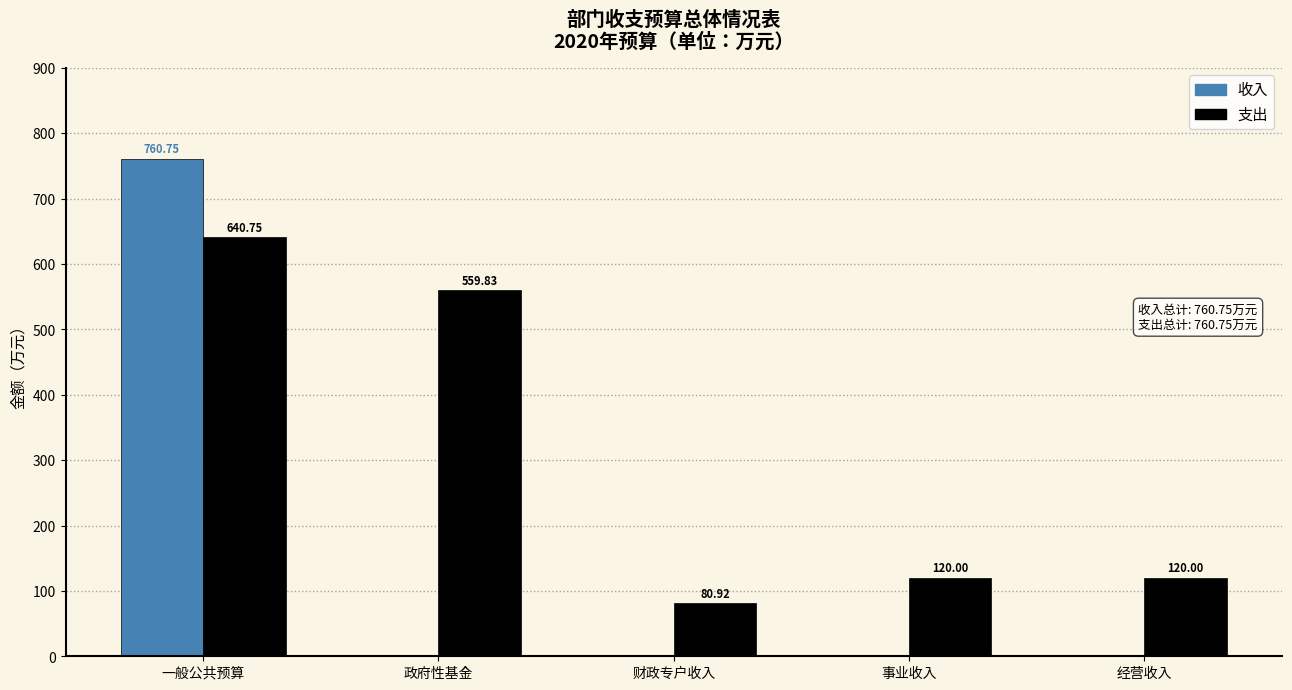

True or false: 收入 has a value of 480.4 at 一般公共预算.

False